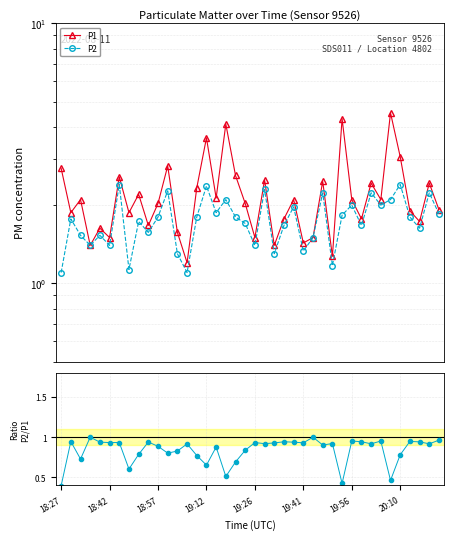

What is the difference between the second highest and minimum values in the Ratio P2/P1 series?

0.6